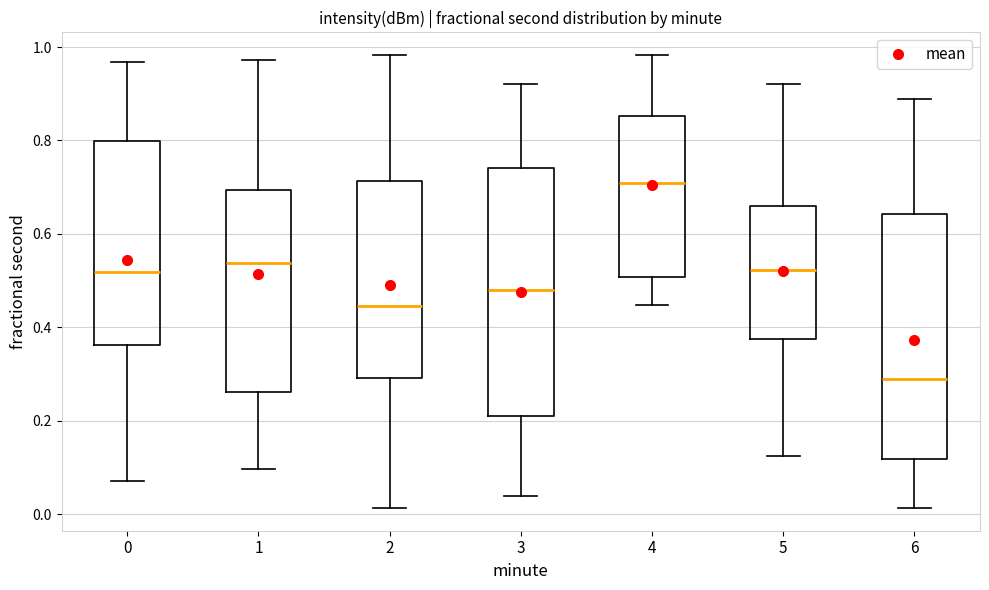

Reading left to right, read every box against the y-axis: the position of its median line, the range the box covers, and the ends of its whiskers. The values are not printed on the chart, so give them approximately, as read against the axis.

0: median 0.52, box 0.36 to 0.80, whiskers 0.08 to 0.96
1: median 0.54, box 0.26 to 0.70, whiskers 0.10 to 0.98
2: median 0.44, box 0.30 to 0.72, whiskers 0.02 to 0.98
3: median 0.48, box 0.20 to 0.74, whiskers 0.04 to 0.92
4: median 0.70, box 0.50 to 0.86, whiskers 0.44 to 0.98
5: median 0.52, box 0.38 to 0.66, whiskers 0.12 to 0.92
6: median 0.28, box 0.12 to 0.64, whiskers 0.02 to 0.88